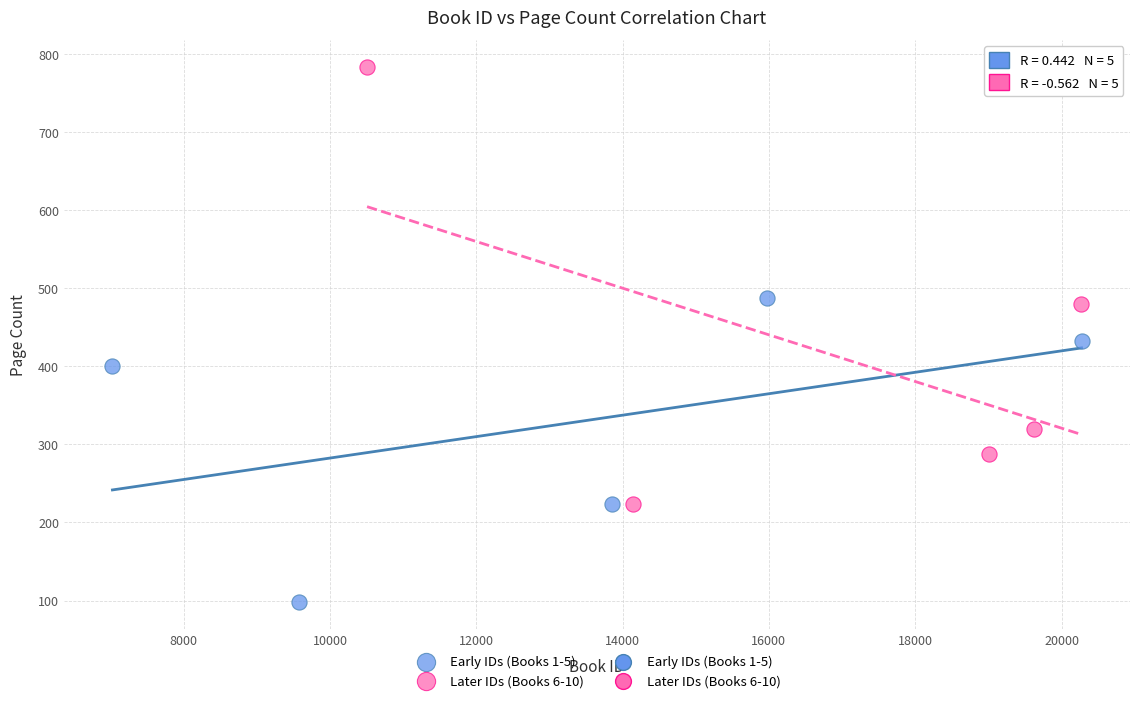

Which series has the widest spread of Y values?

Later IDs (Books 6-10)